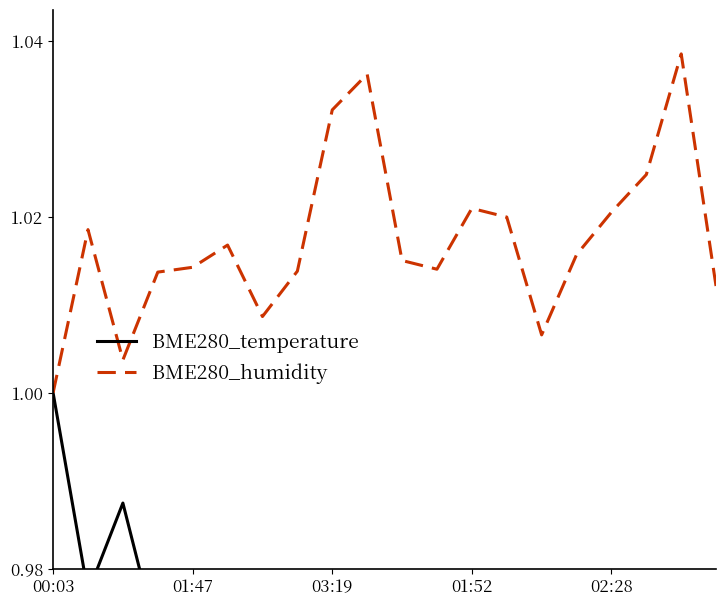

Is it true that BME280_humidity equals 1.6 at 02:28?

False